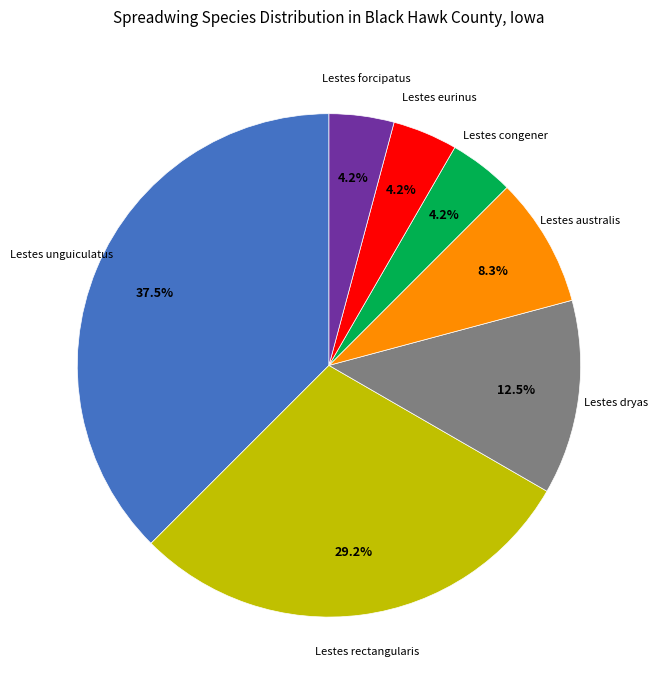

What is the largest slice in the pie chart?

Lestes unguiculatus